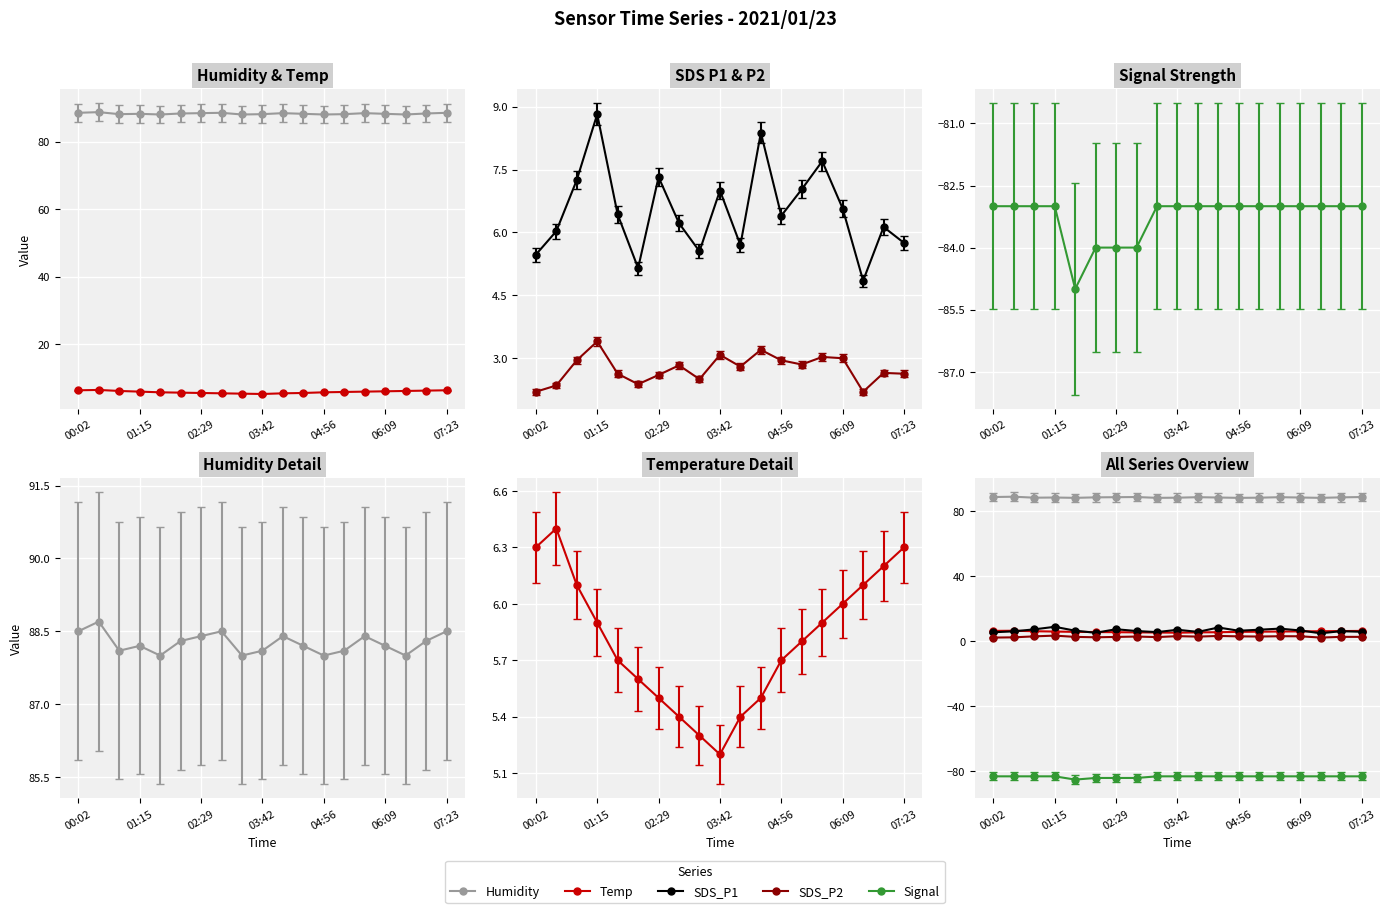

What is the minimum value for SDS_P2?

2.1